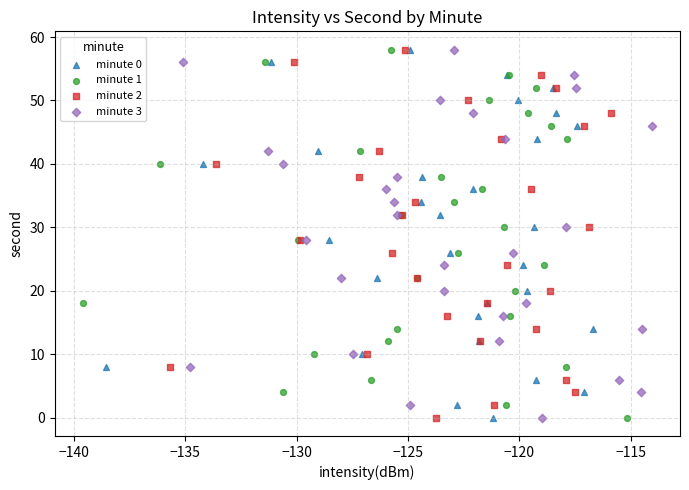

What are all the series names shown in the legend?

minute 0, minute 1, minute 2, minute 3